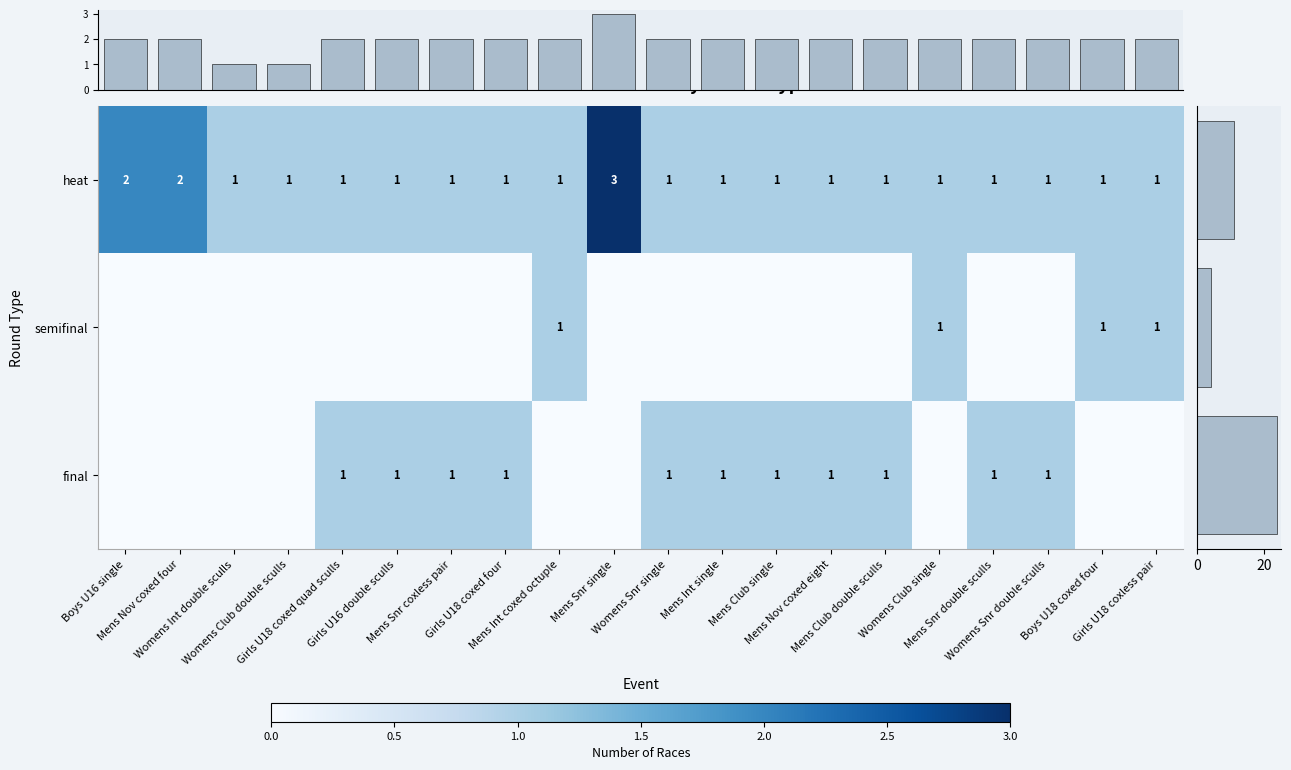

At which category does the chart reach its minimum across all series?

Boys U16 single